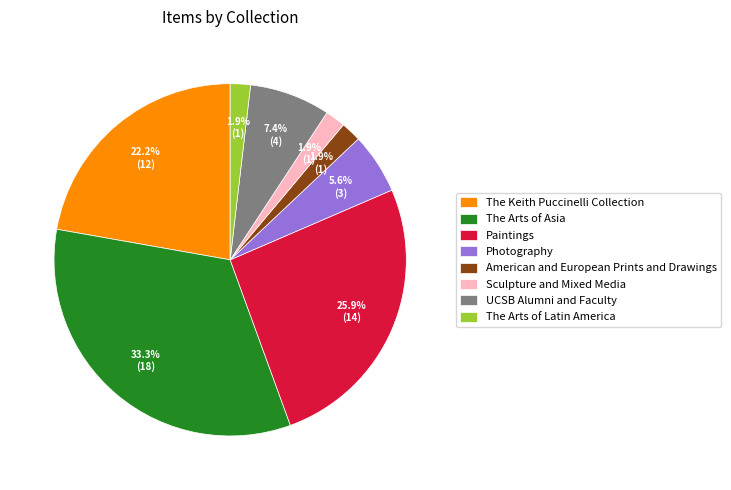

What portion of the pie excludes American and European Prints and Drawings?

98.1%